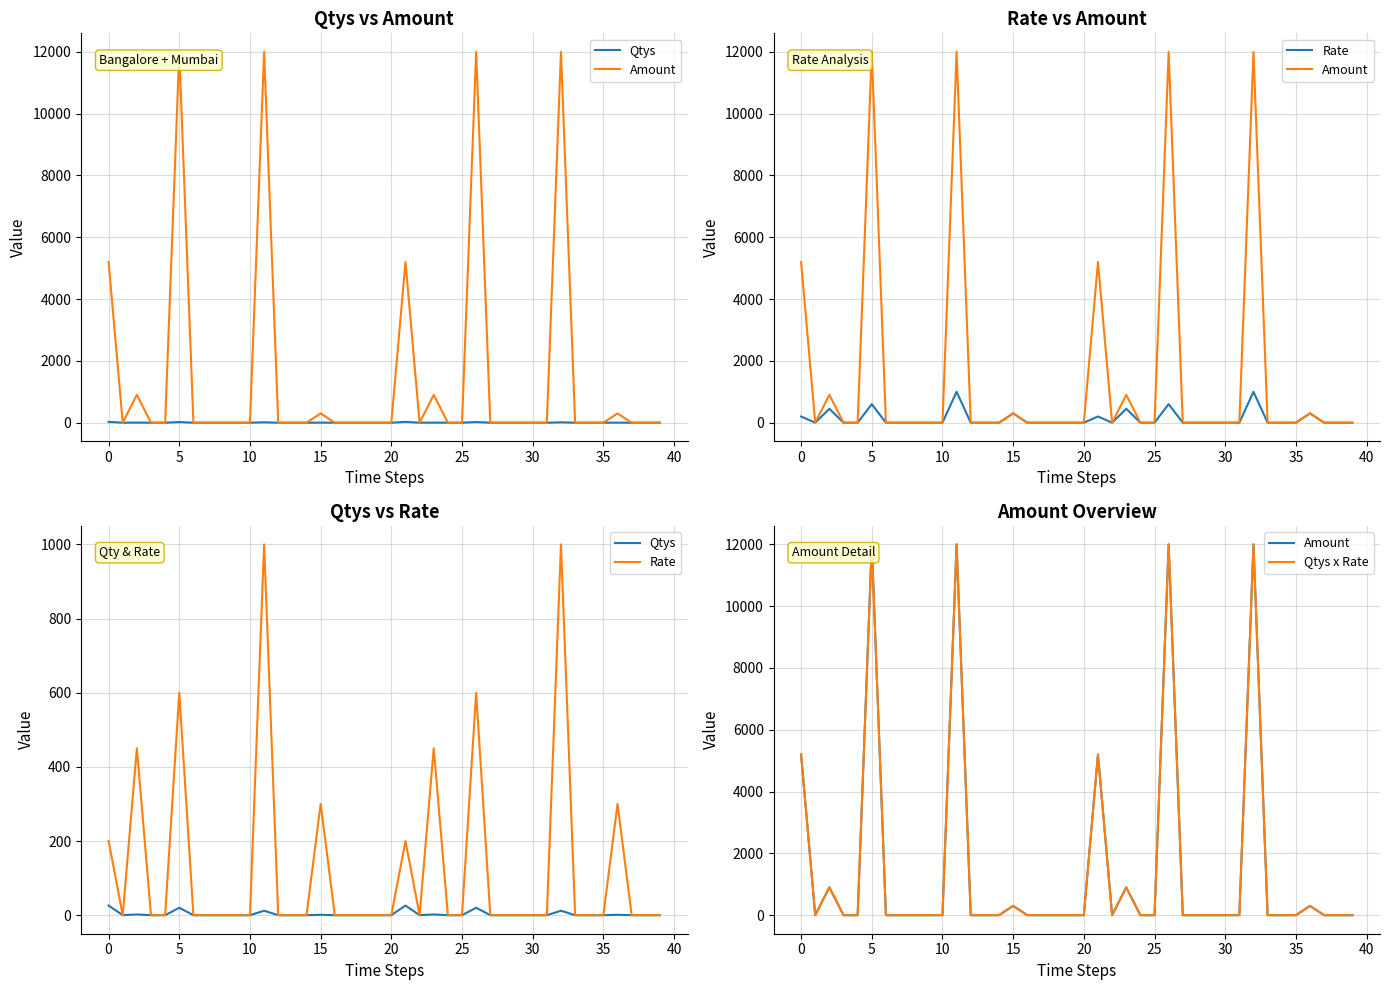

True or false: Qtys x Rate and Amount cross at least once.

False